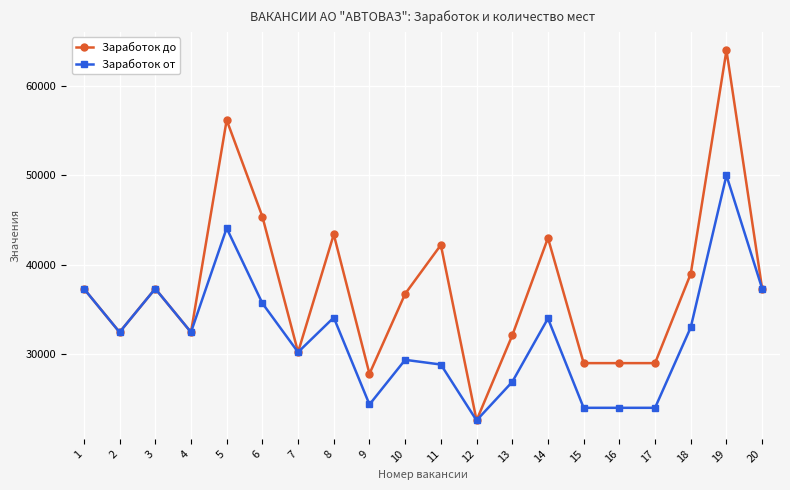

At which label does Заработок от first exceed 32458?

1